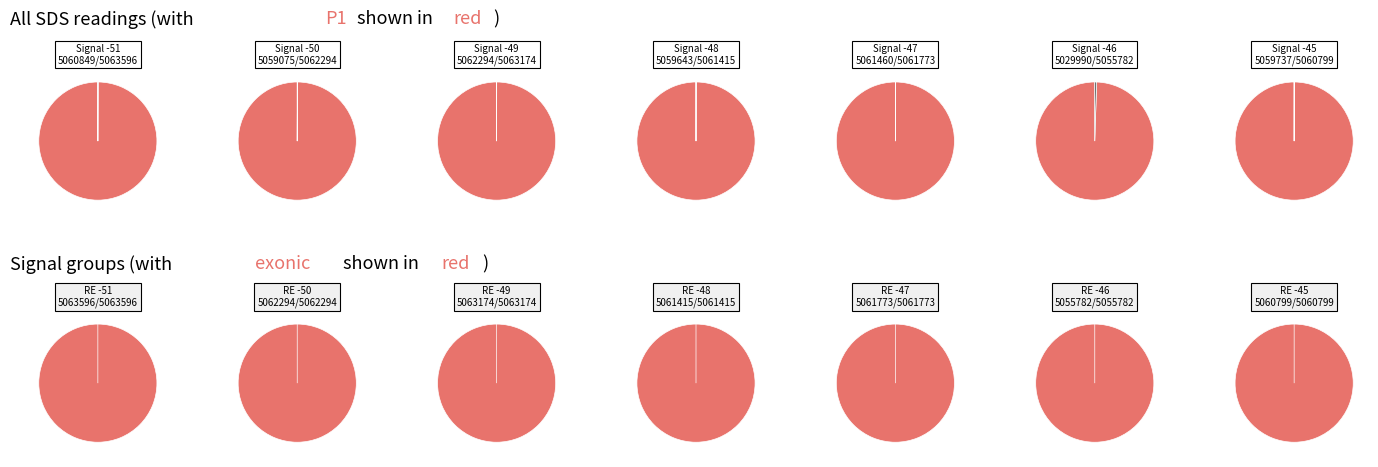

How many segments does this pie chart have?

4